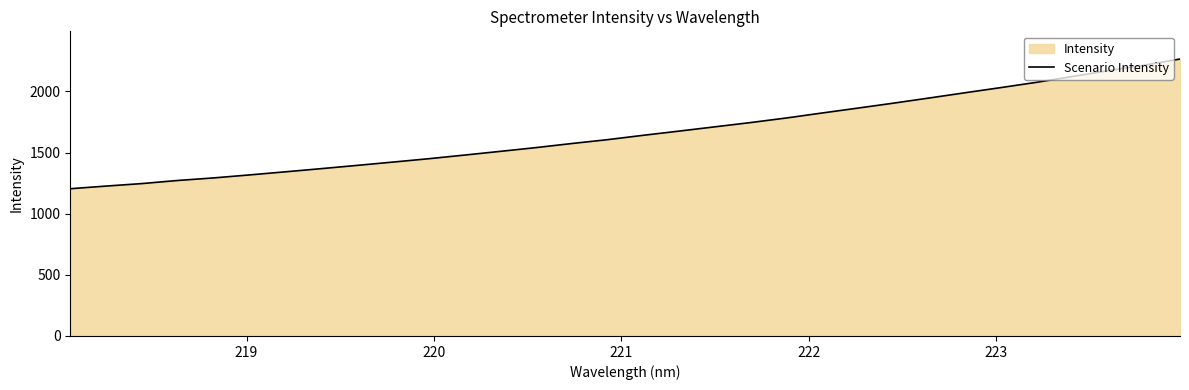

What is the smallest value displayed?

1204.2